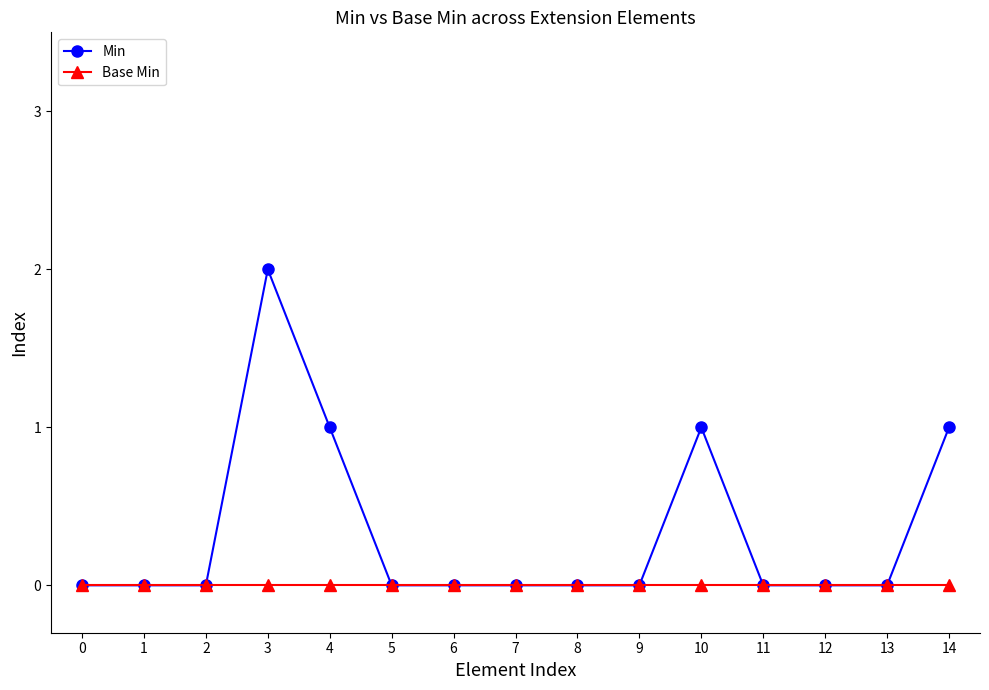

True or false: Min has a value of 1 at 8.

False